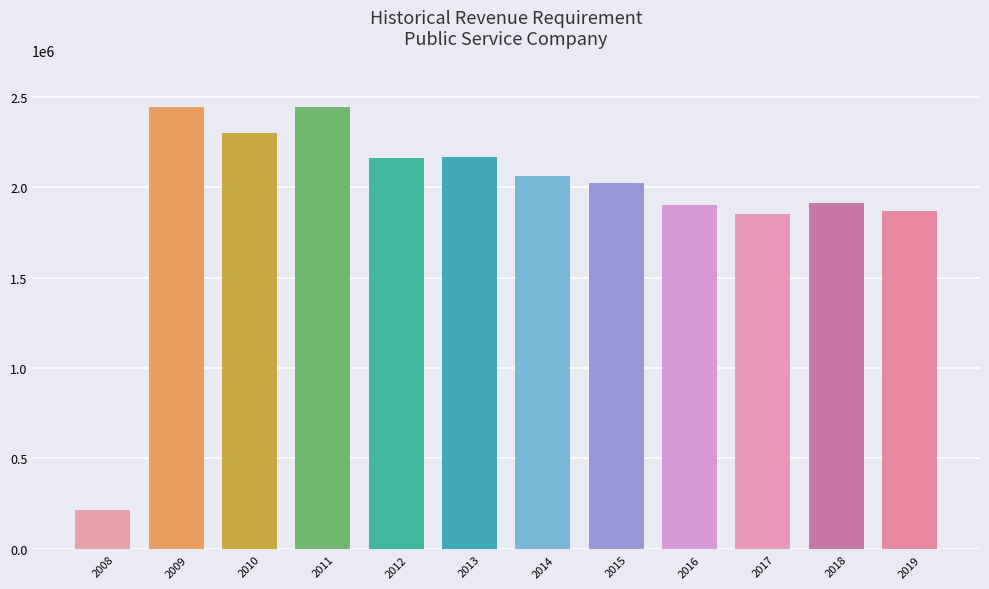

Between 2016 and 2015, which is larger?

2015